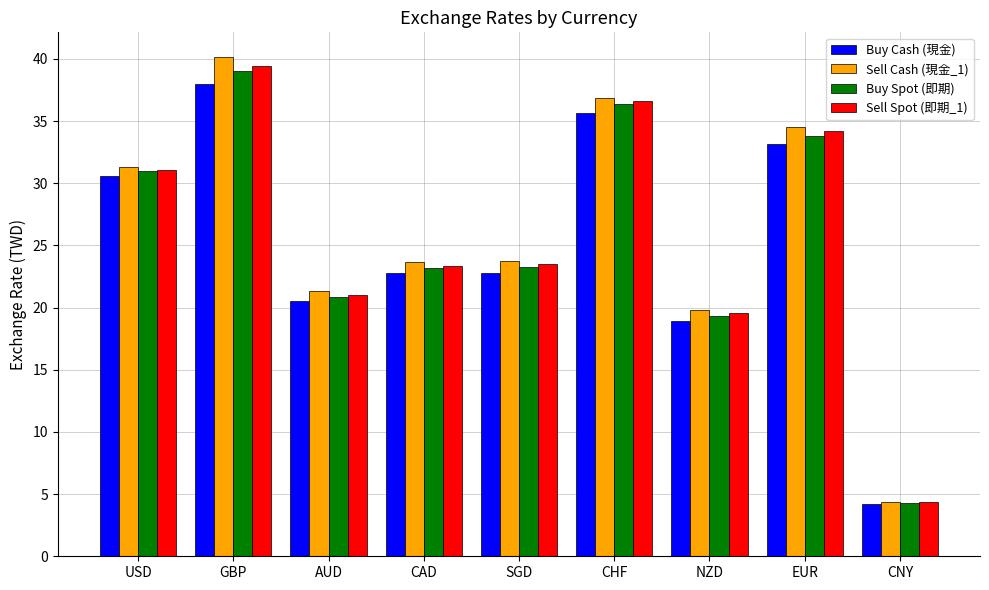

What position from the right is GBP?

8